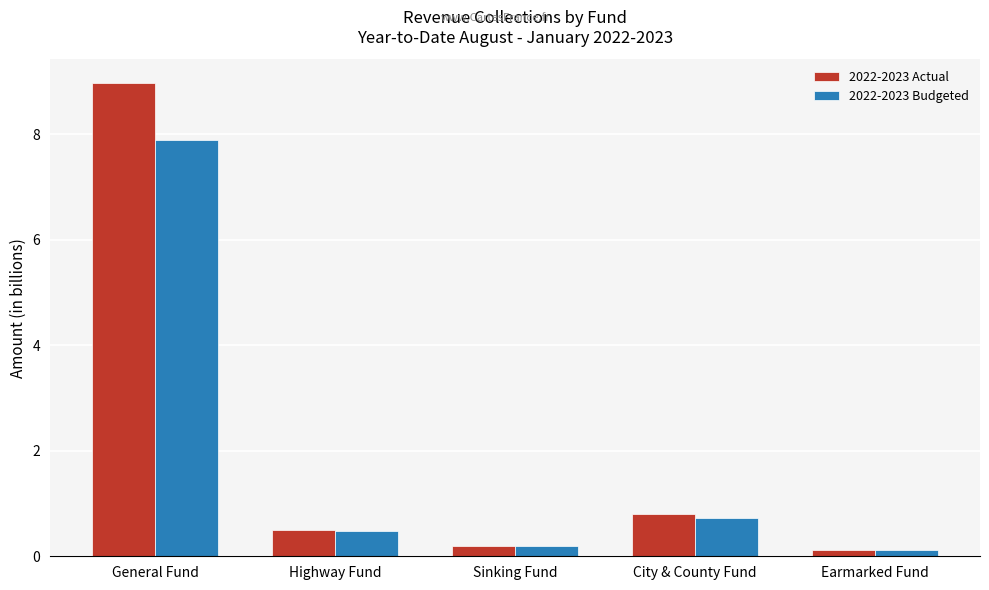

Rank the series by their average value, from lowest to highest.

2022-2023 Budgeted, 2022-2023 Actual